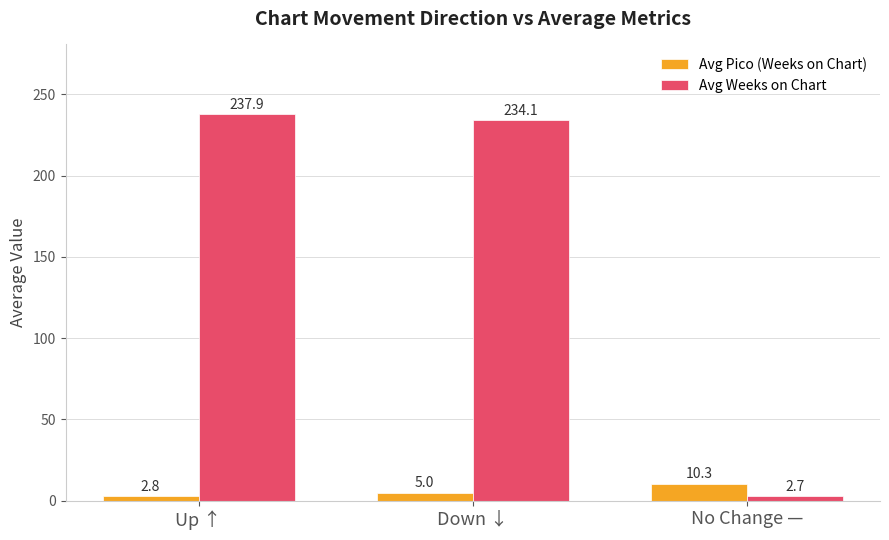

At how many categories does at least one series exceed 38?

2